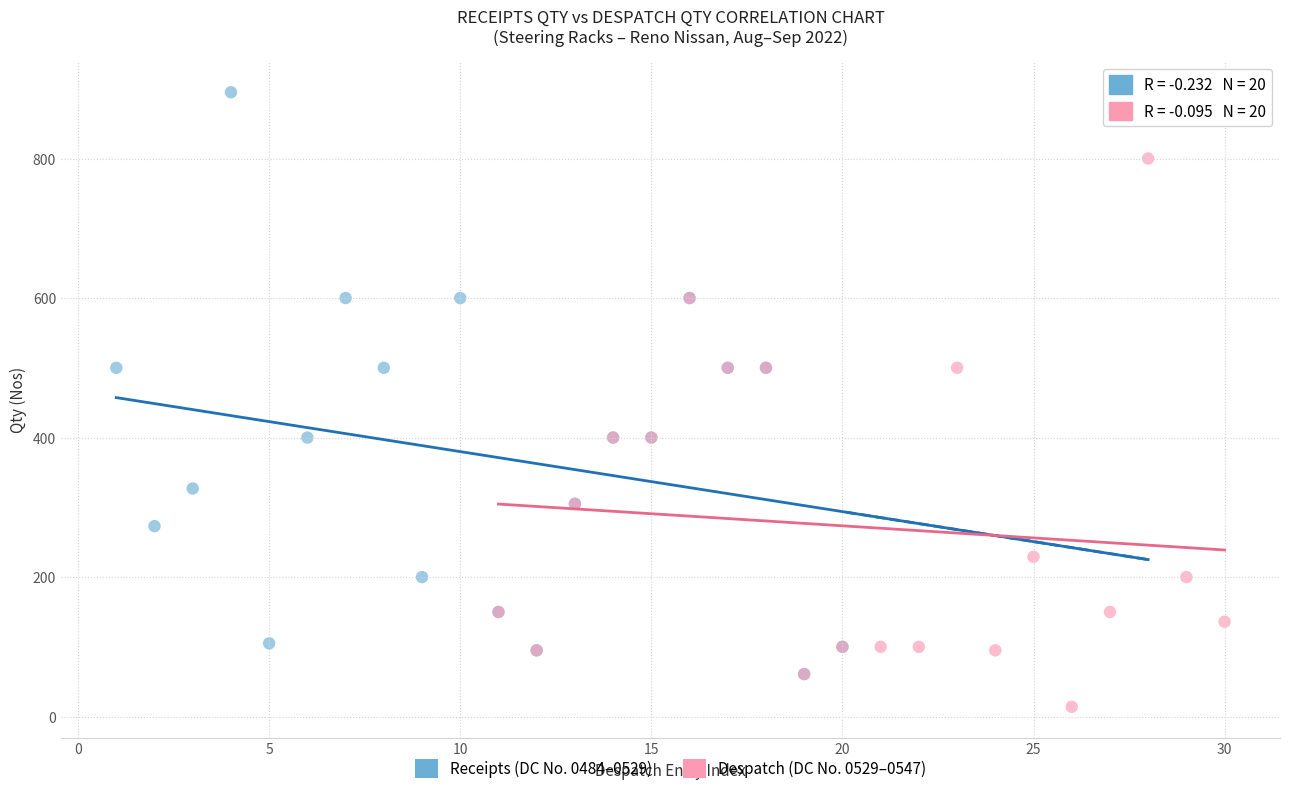

Which series reaches the maximum Y coordinate?

Receipts (DC No. 0484–0529)